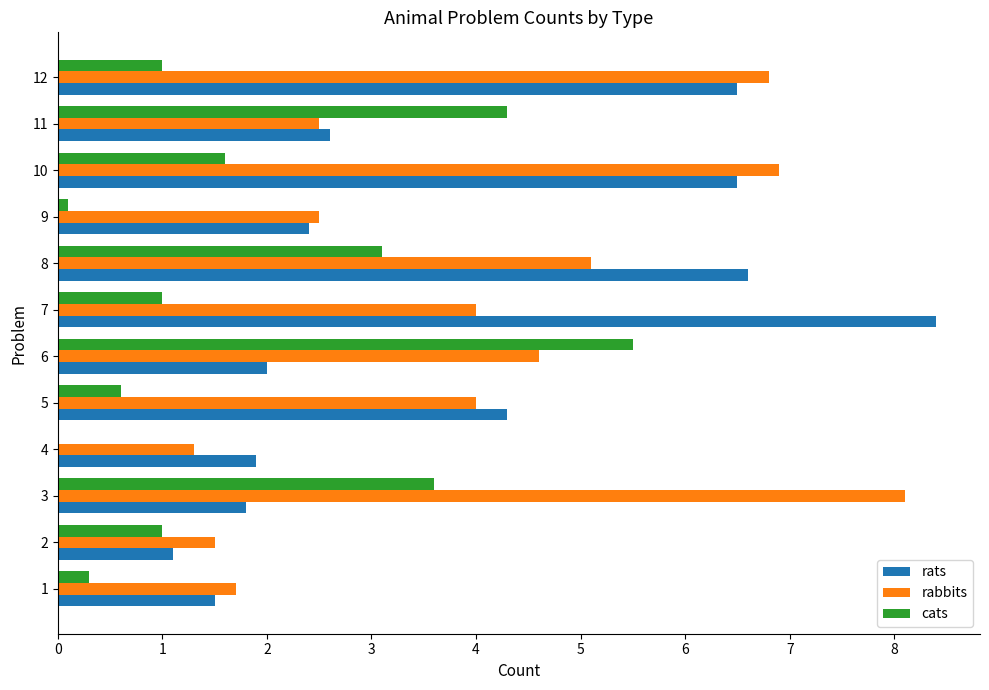

Count the number of categories in the chart.

12